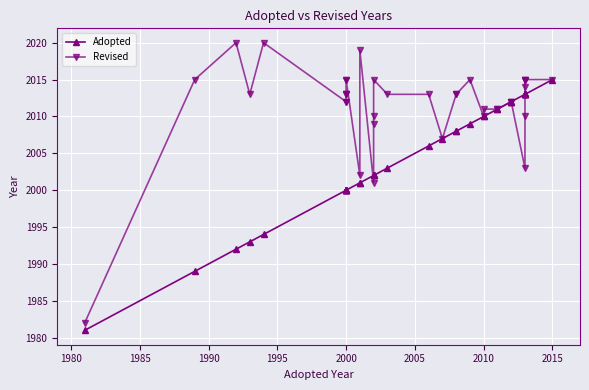

What is the average value of the Adopted series?

2004